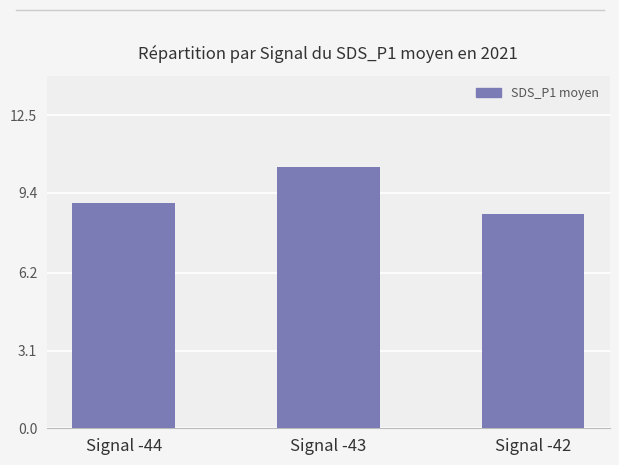

Between Signal -44 and Signal -43, which is larger?

Signal -43